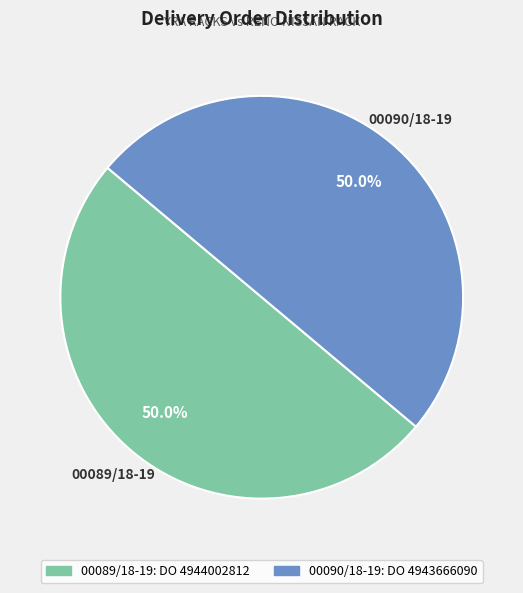

Combined, what portion of the pie is 00090/18-19 and 00089/18-19?

100.0%